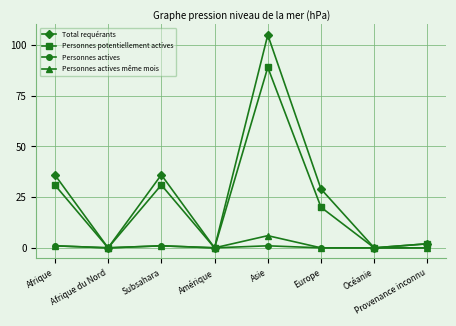

What is the label of the 4th point from the left?

Amérique